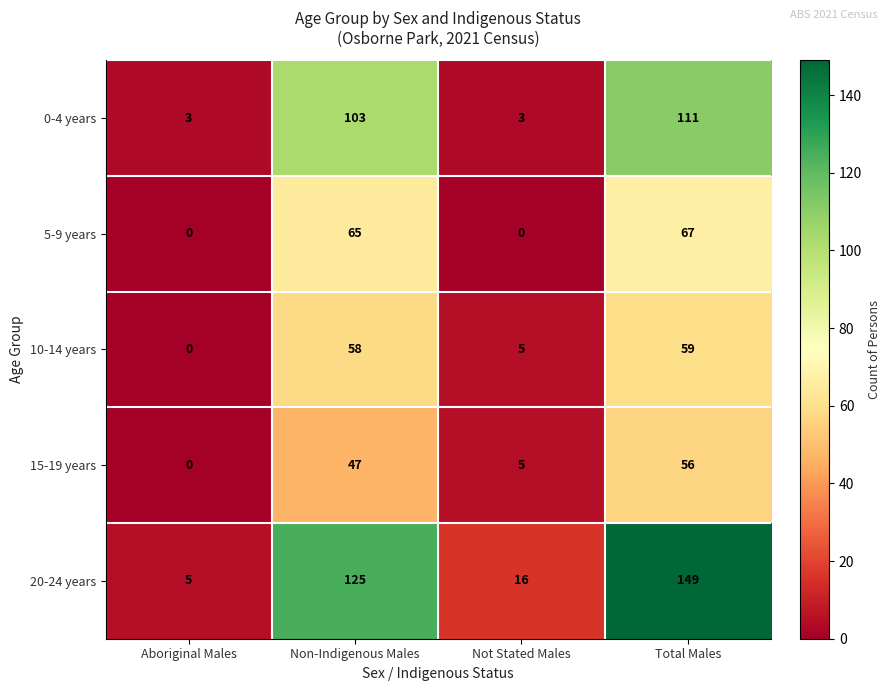

What is the minimum value for 20-24 years?

5